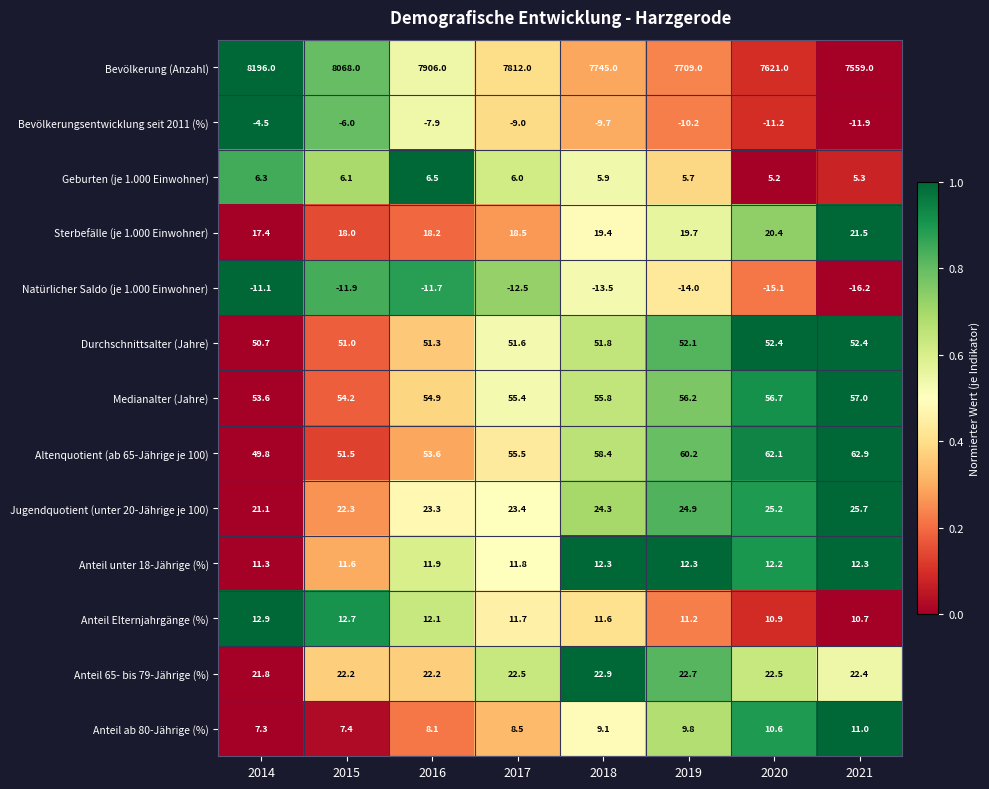

List the series in order of their peak value, highest first.

Bevölkerung (Anzahl), Altenquotient (ab 65-Jährige je 100), Medianalter (Jahre), Durchschnittsalter (Jahre), Jugendquotient (unter 20-Jährige je 100), Anteil 65- bis 79-Jährige (%), Sterbefälle (je 1.000 Einwohner), Anteil Elternjahrgänge (%), Anteil unter 18-Jährige (%), Anteil ab 80-Jährige (%), Geburten (je 1.000 Einwohner), Bevölkerungsentwicklung seit 2011 (%), Natürlicher Saldo (je 1.000 Einwohner)